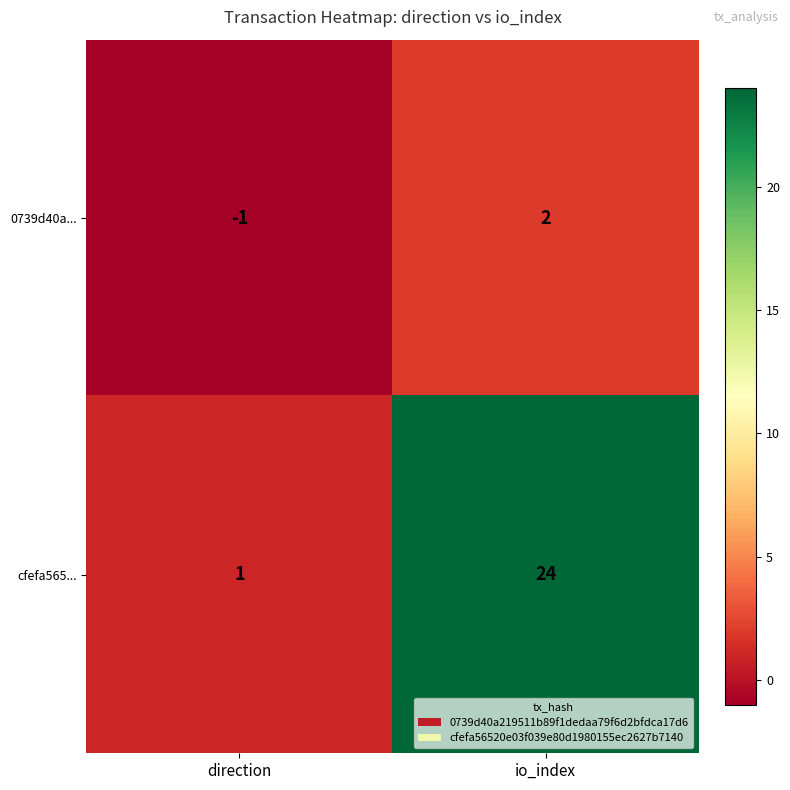

What is the total value across all series at io_index?

26